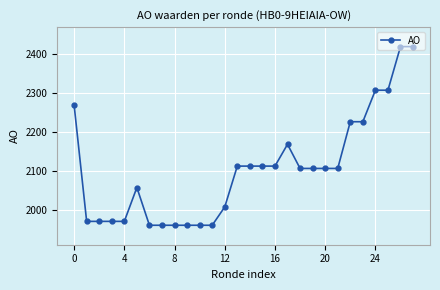

Reading left to right, what are all the values shown in this chart?

2269	1970	1970	1970	1970	2057	1960	1960	1960	1960	1960	1960	2007	2112	2112	2112	2112	2168	2106	2106	2106	2106	2226	2226	2307	2307	2419	2419